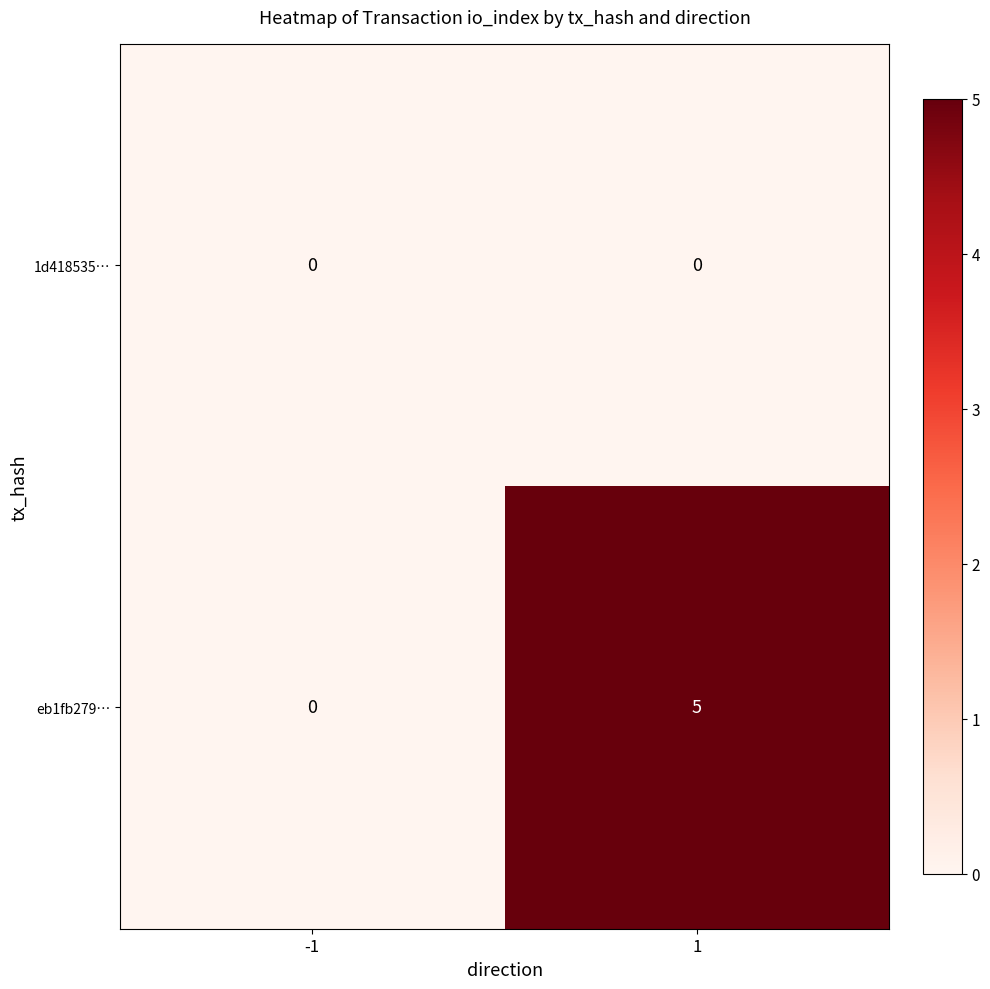

Which series has the widest spread of values?

eb1fb279…